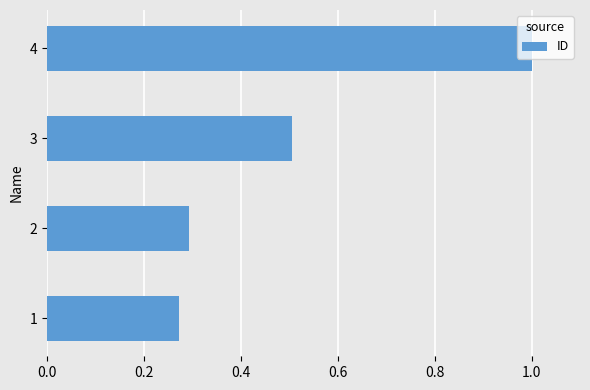

Which label corresponds to the largest value in the chart?

4